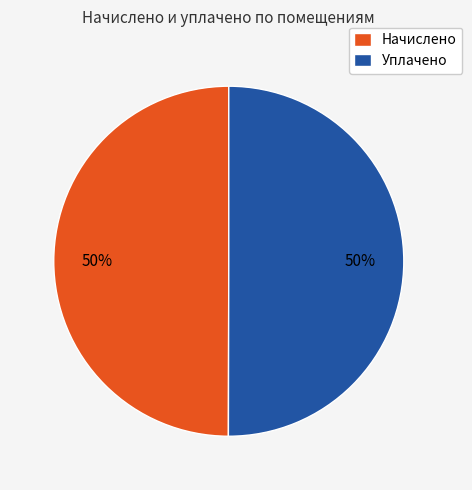

Count the number of slices in the pie.

2